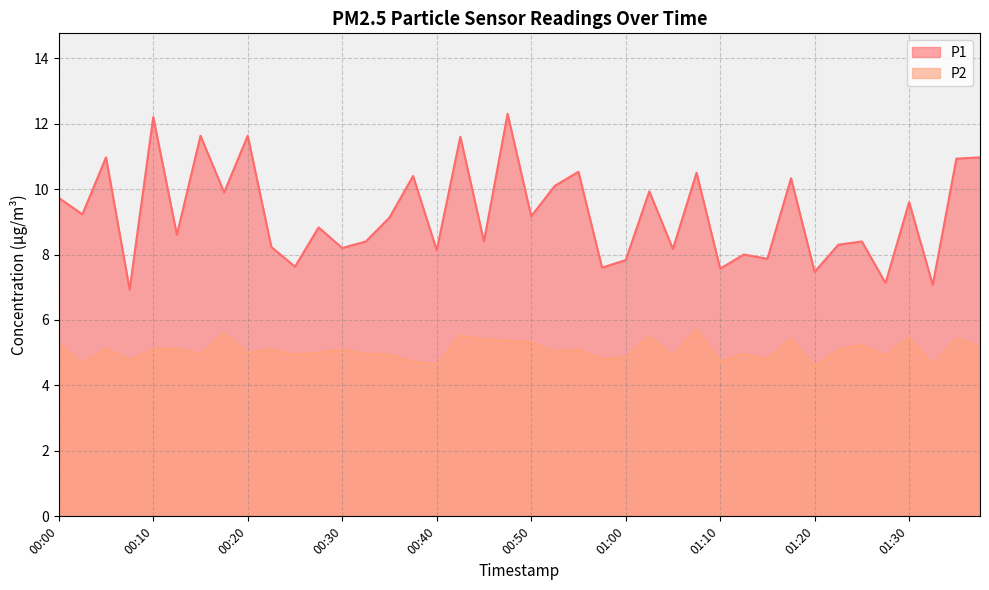

Rank the categories by P2 value from lowest to highest.

01:20, 00:40, 01:32, 00:02, 00:37, 01:10, 00:07, 00:57, 01:15, 01:00, 01:05, 01:27, 00:25, 00:35, 00:15, 00:32, 01:12, 00:20, 00:27, 00:52, 00:10, 00:22, 00:30, 00:55, 01:22, 00:05, 00:12, 01:37, 01:25, 00:00, 00:50, 00:47, 00:45, 01:17, 01:35, 01:30, 01:02, 00:42, 00:17, 01:07